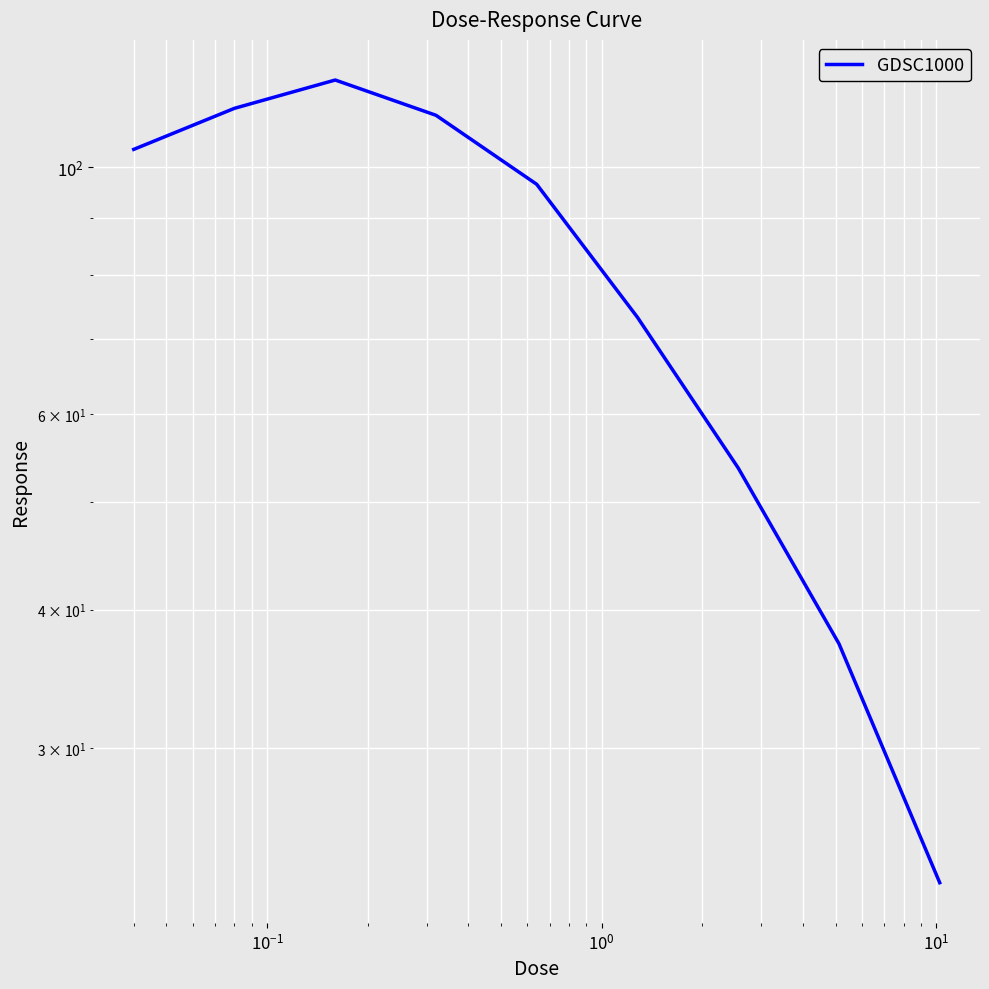

True or false: there are more than 2 points higher than both neighbors.

False